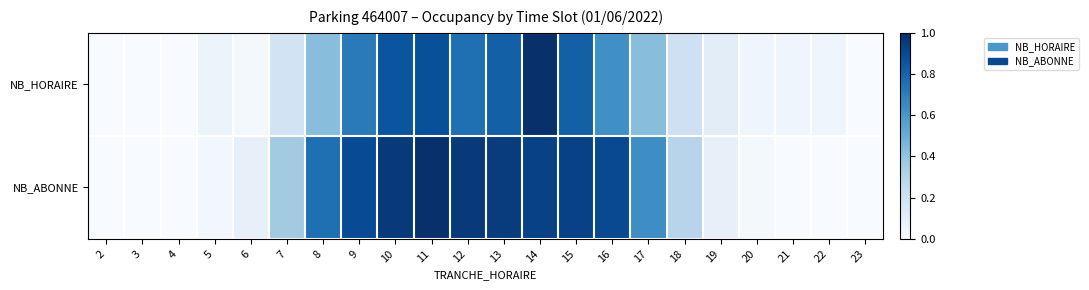

At which category is the sum across all series the highest?

14